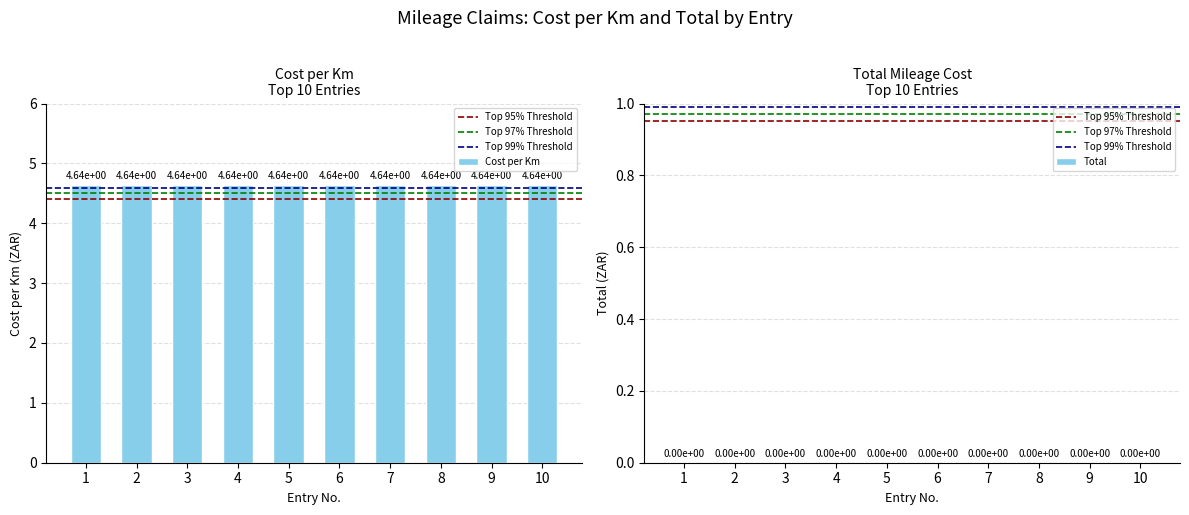

What is the spread (max minus min) of values at 7?

4.6